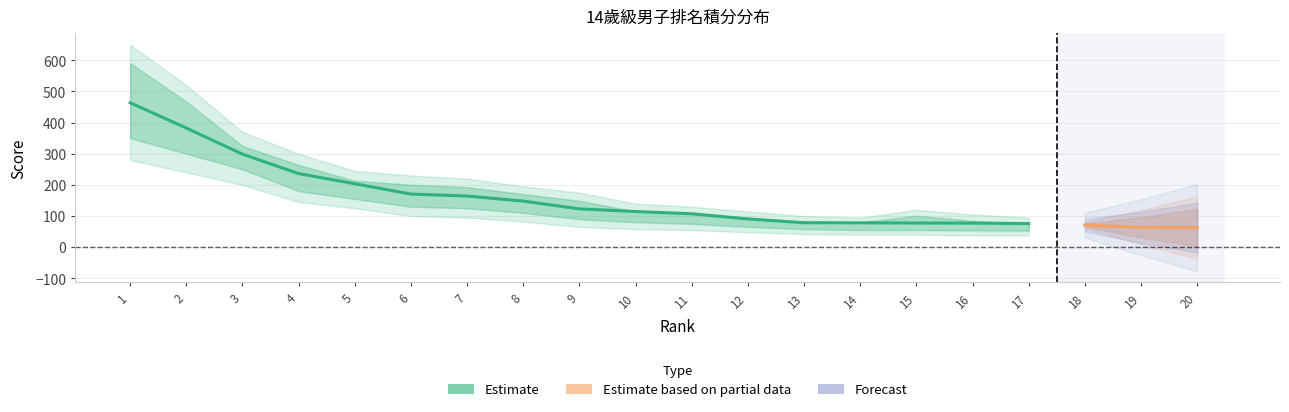

Read the value at 9.

123.0